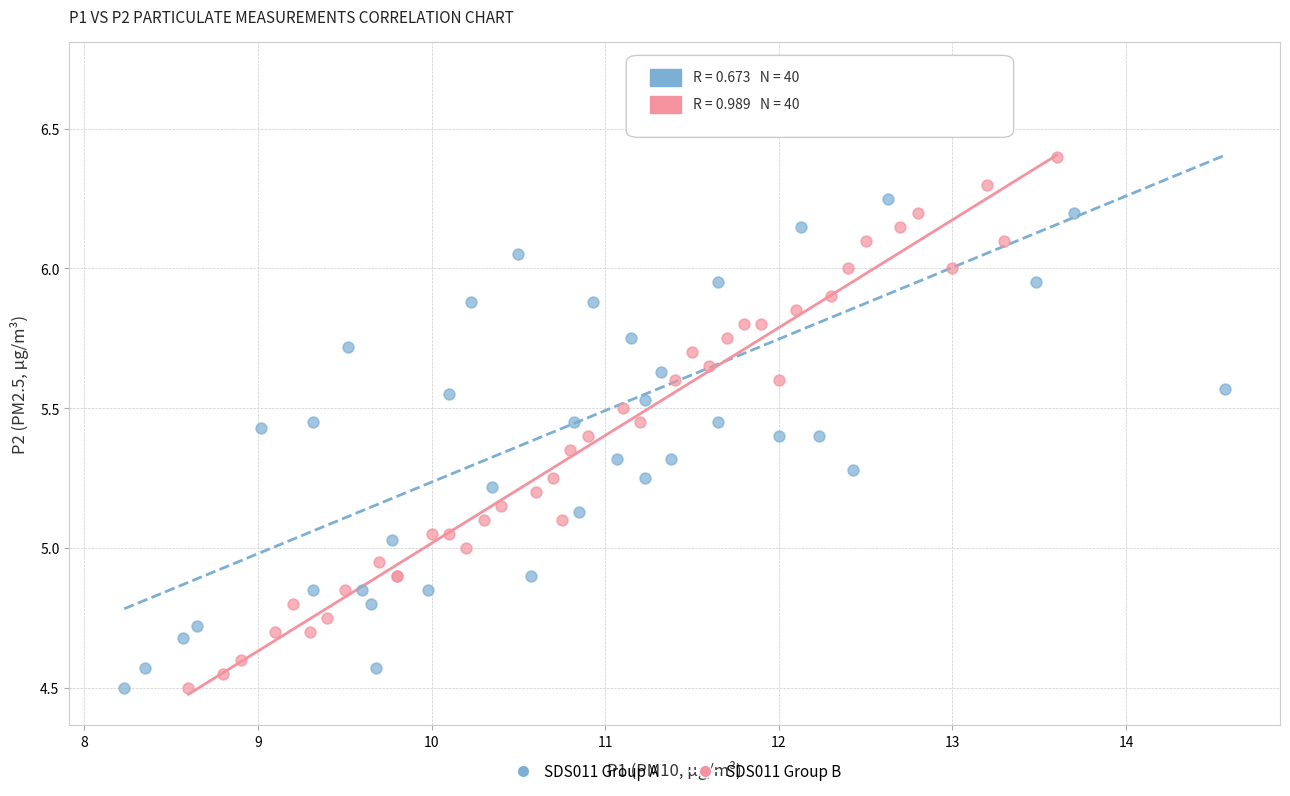

Which series reaches the maximum Y coordinate?

SDS011 Group A